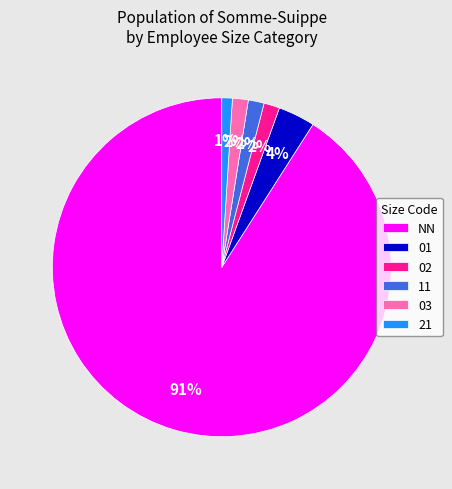

The NN slice represents 91% of the pie. True or false?

True